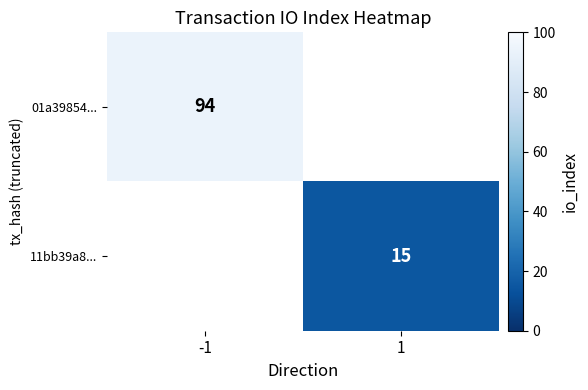

The 01a39854... series shows 94 at -1. True or false?

True